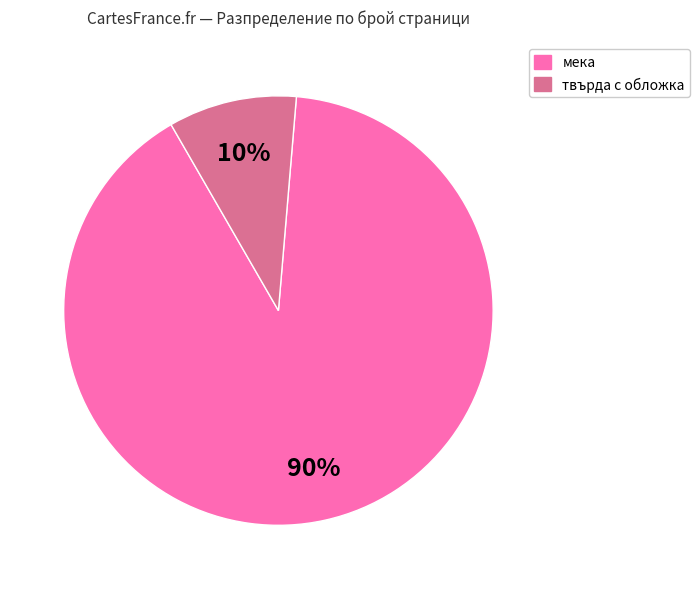

Is there any slice that represents more than half of the pie?

Yes